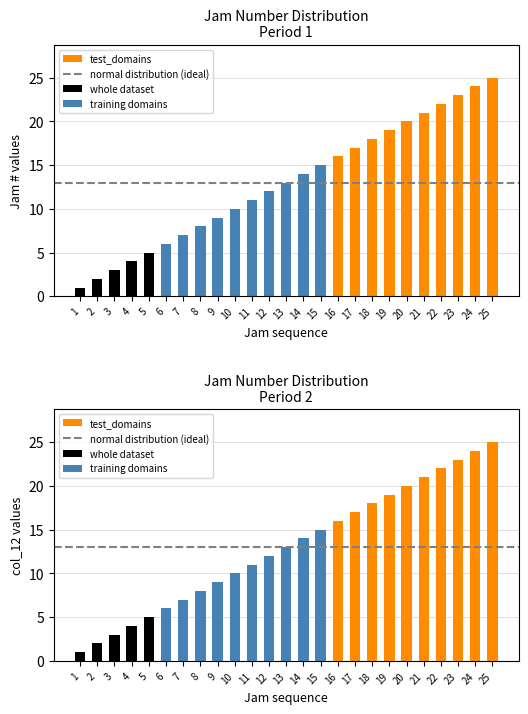

The value of Jam # at 23 is 23. True or false?

True